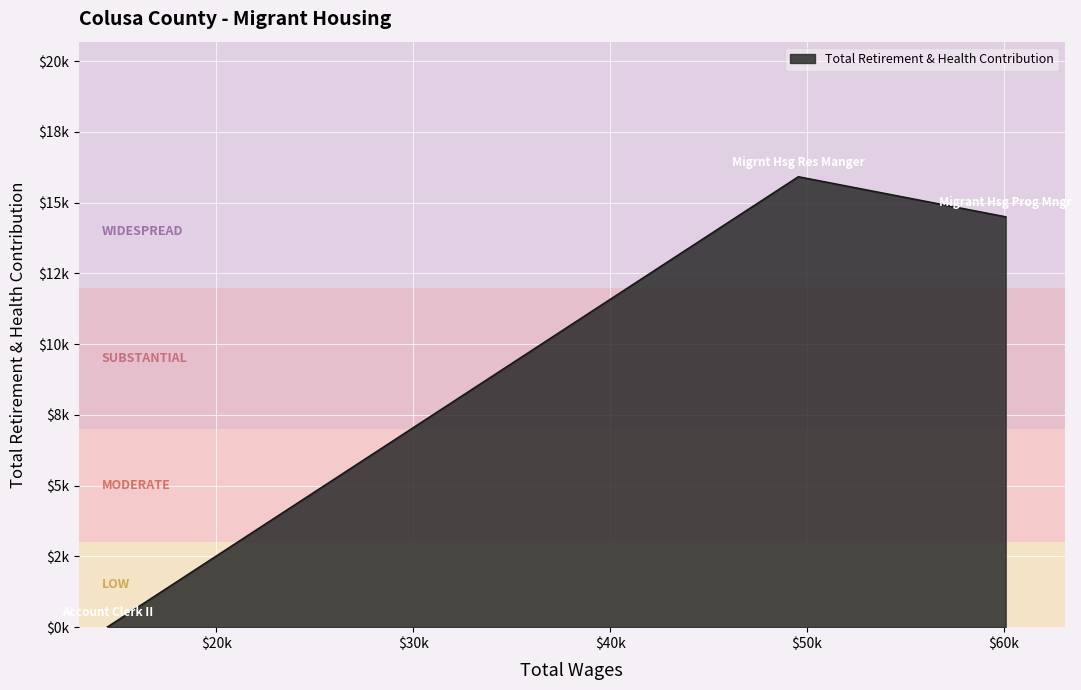

Is this an area chart (filled region under the line)?

Yes